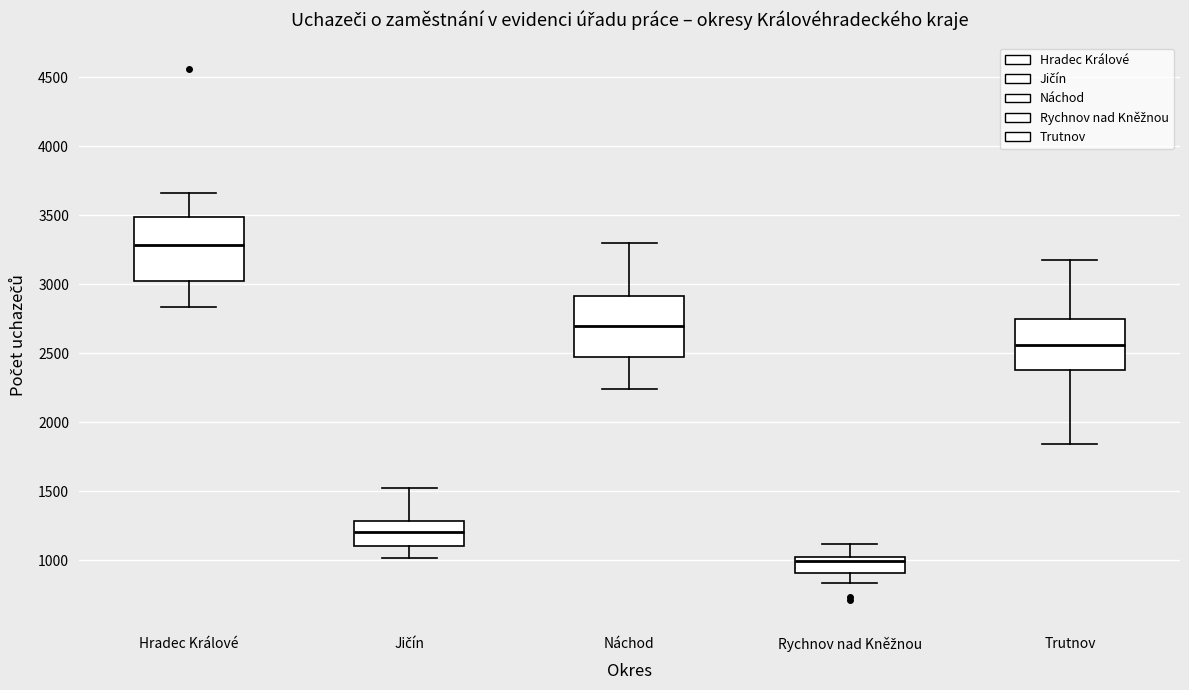

Which box's median line is the lowest?

Rychnov nad Kněžnou